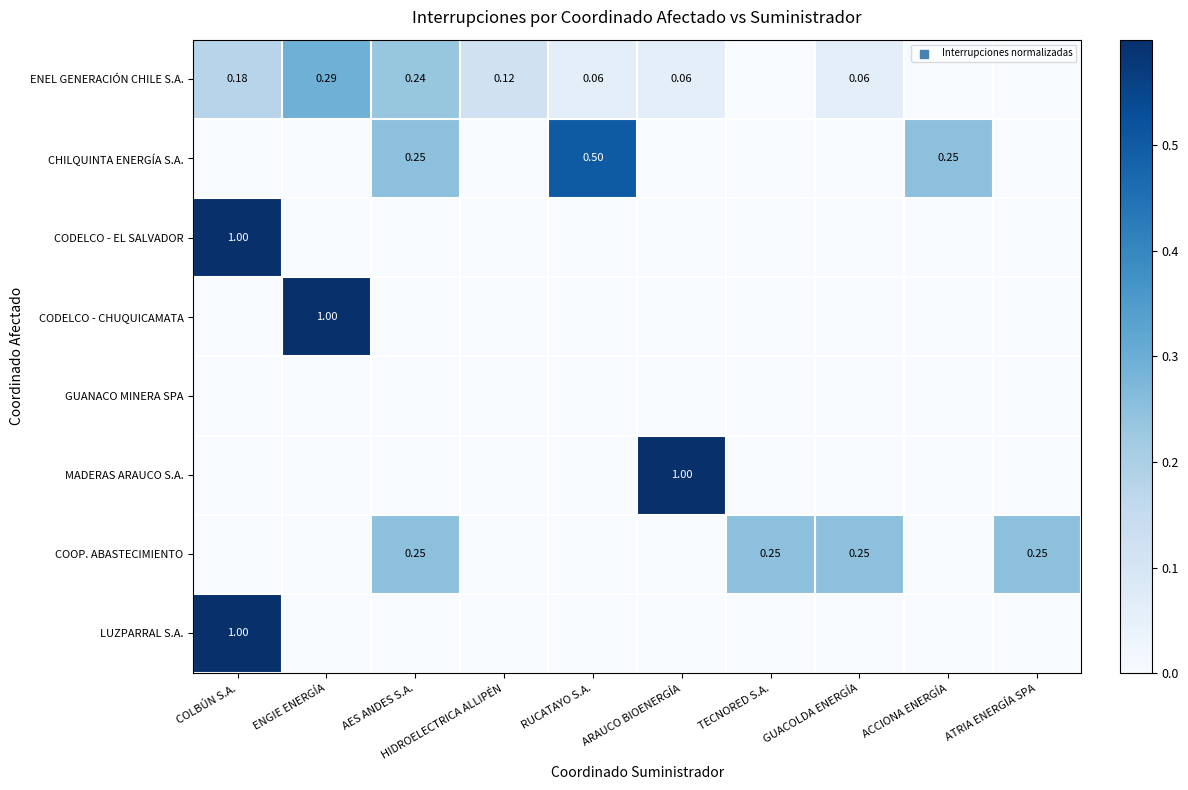

What is the sum of all CODELCO - EL SALVADOR values?

1.0